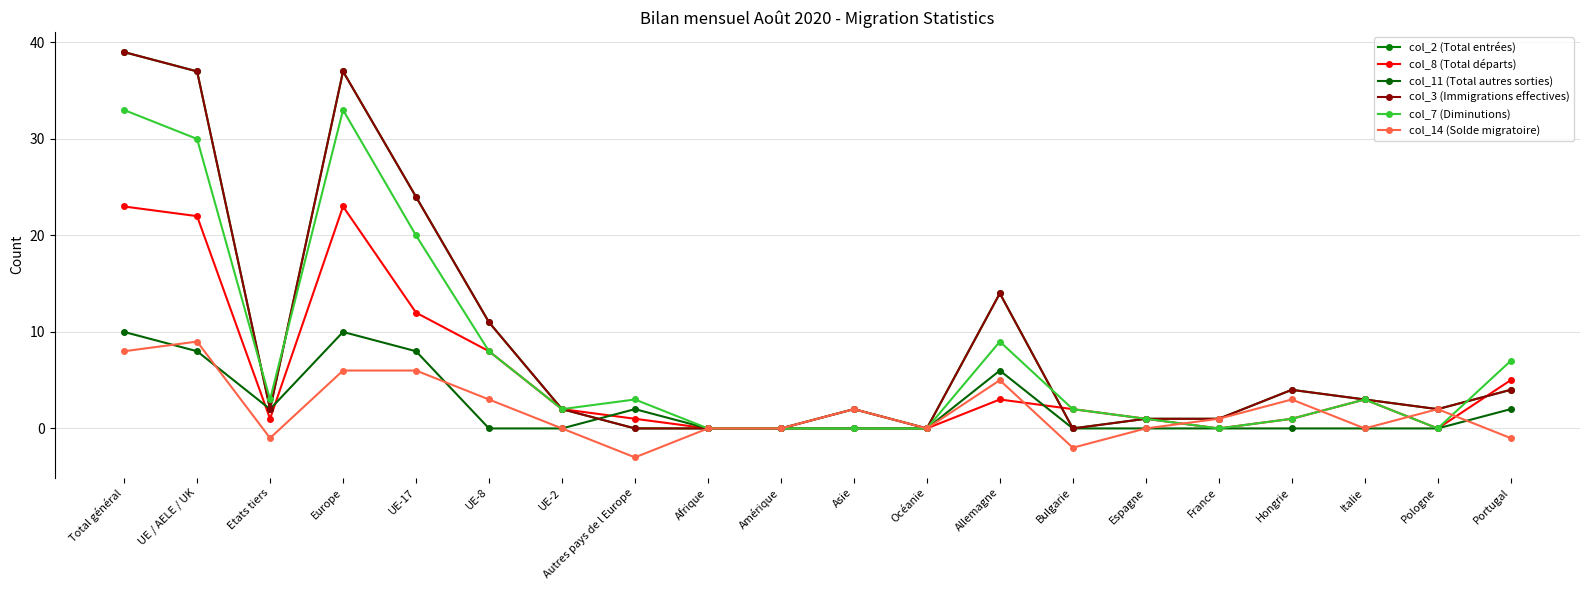

Which has a higher value, UE-8 or Bulgarie?

UE-8